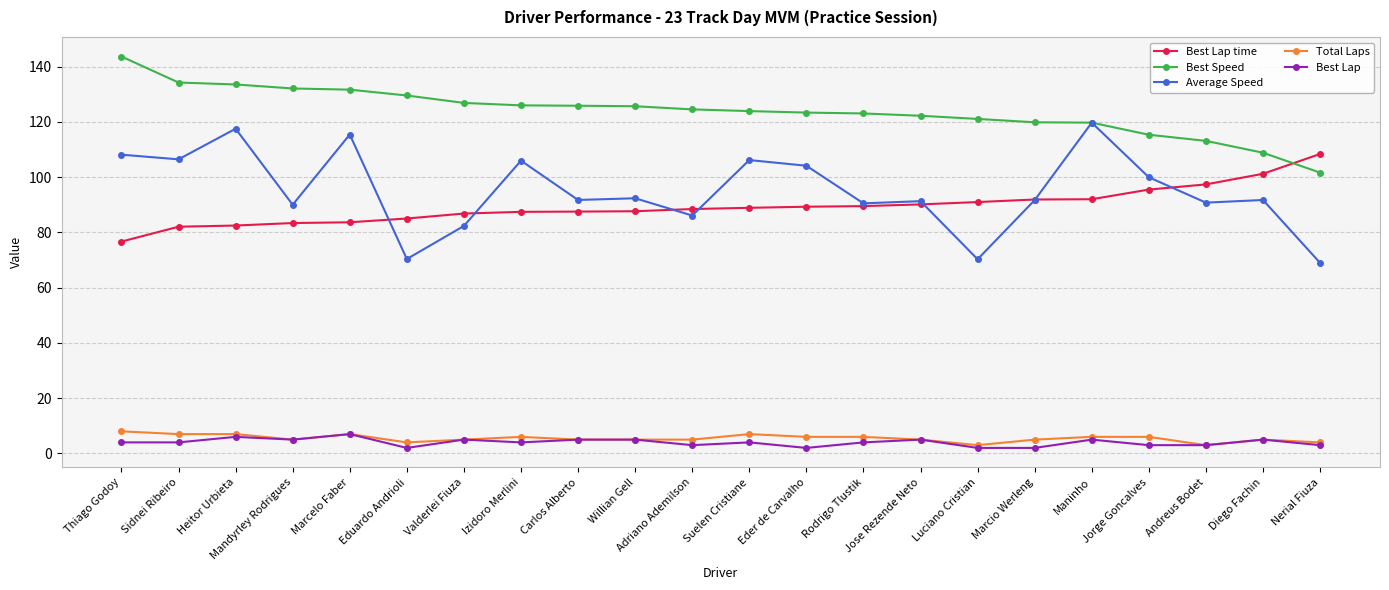

Does the chart display data point markers on the line(s)?

Yes